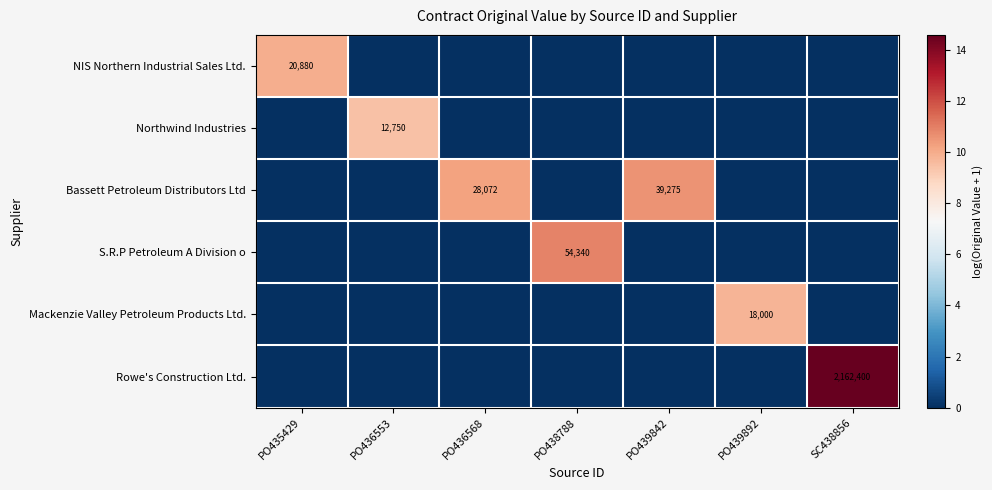

The value of Bassett Petroleum Distributors Ltd at PO439842 is 39275. True or false?

True